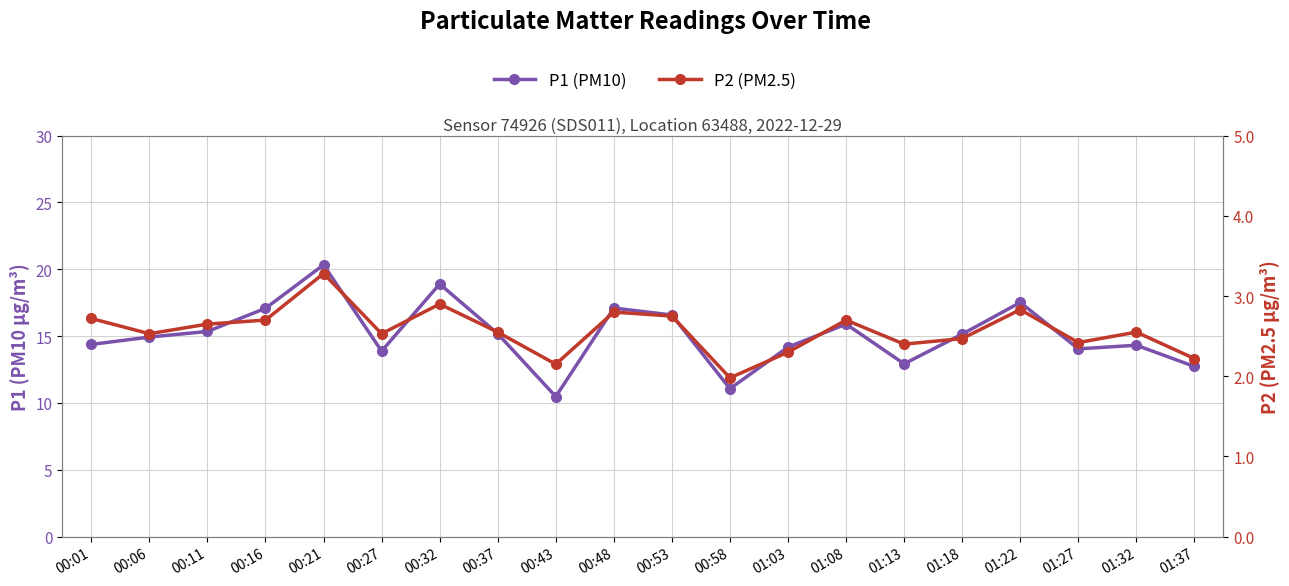

What is the total value across all series at 01:27?

16.5